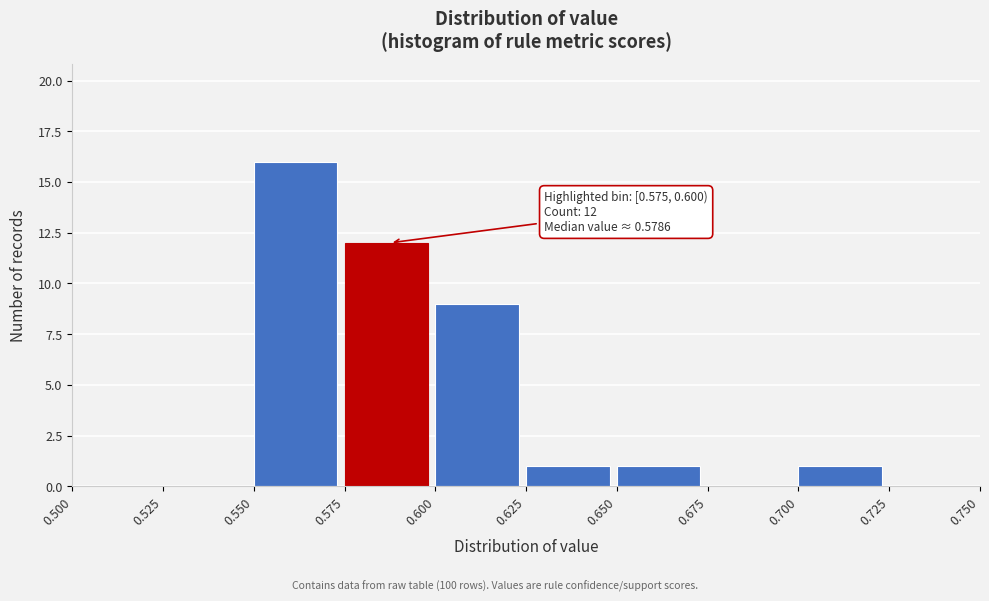

Which range on the x-axis has the tallest bar?

0.550 to 0.575